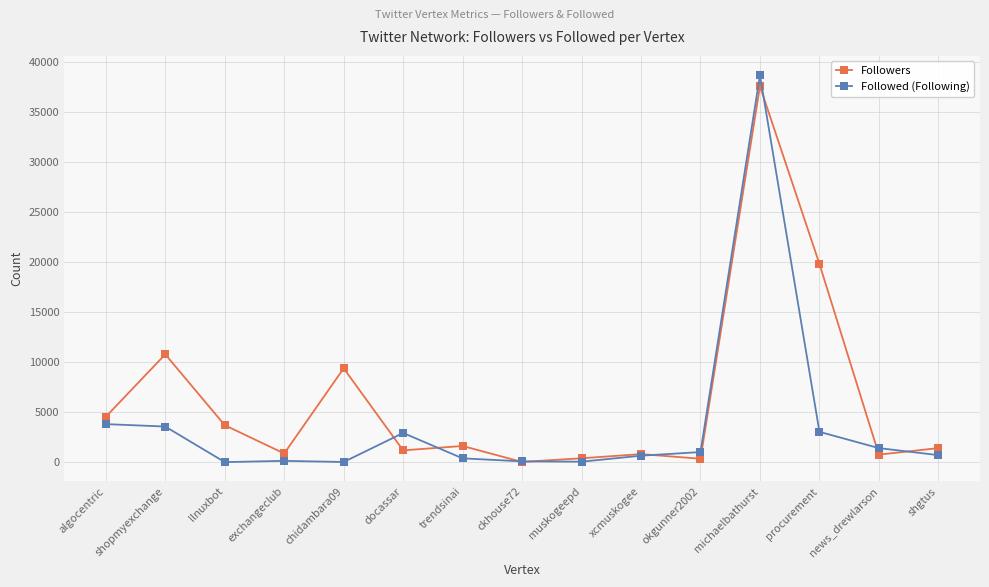

True or false: Followed (Following) has more than 1 points higher than both neighbors.

True